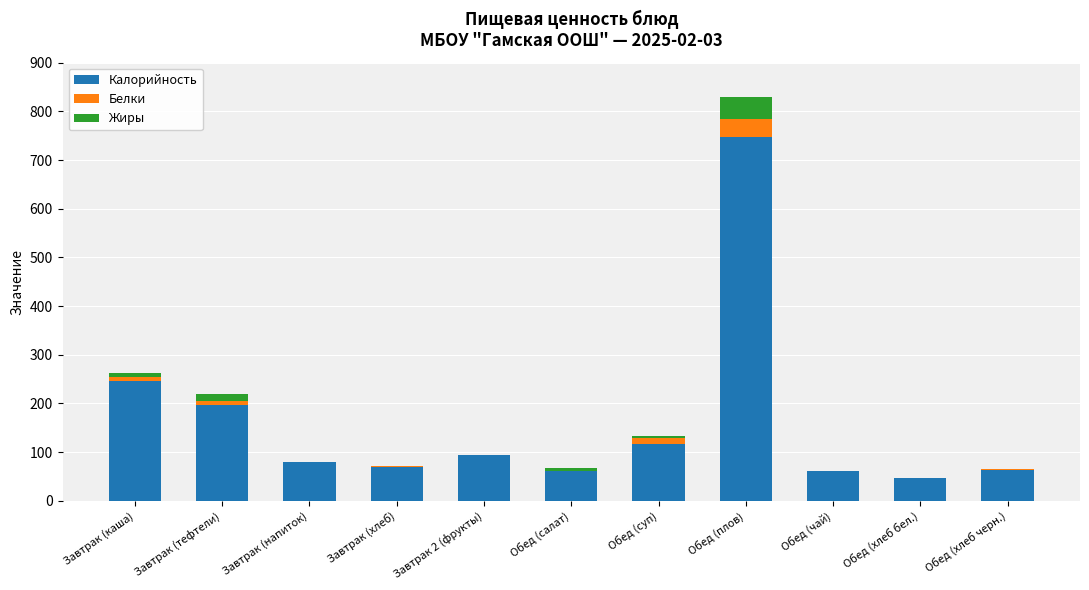

What is the maximum value for Калорийность?

747